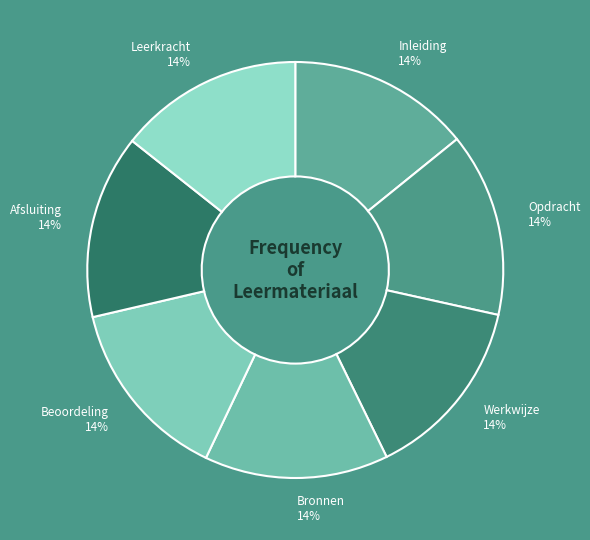

Does Bronnen represent more than half of the total?

No